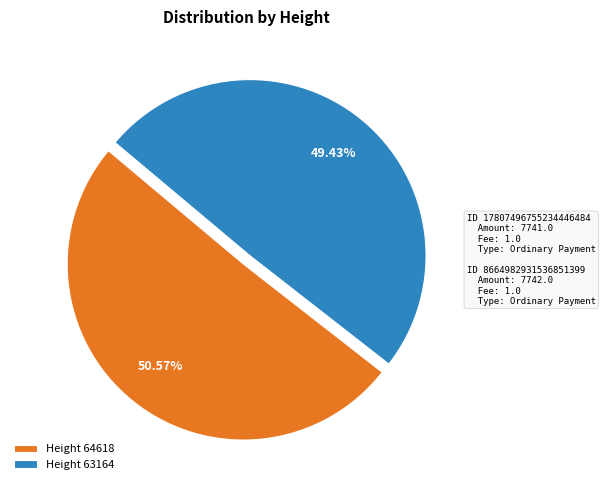

Rank the categories by value from highest to lowest.

Height 64618, Height 63164